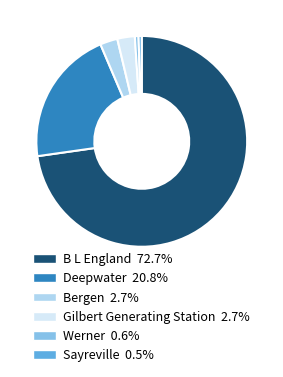

What is the ratio of the value at B L England to the value at Deepwater?

3.5